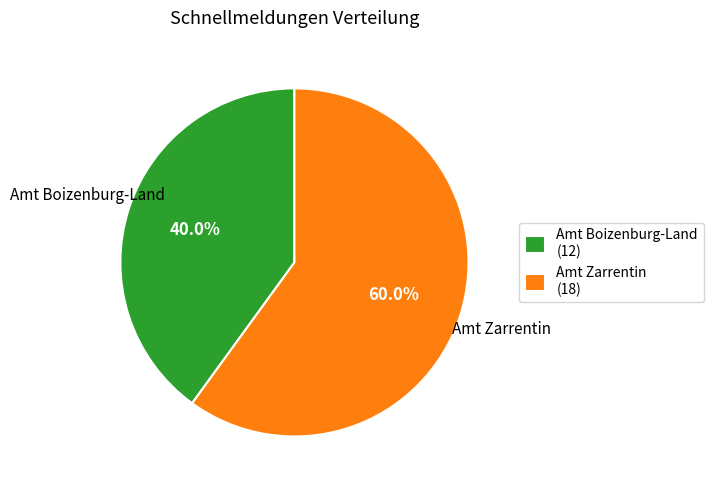

Combined, what portion of the pie is Amt Zarrentin and Amt Boizenburg-Land?

100.0%